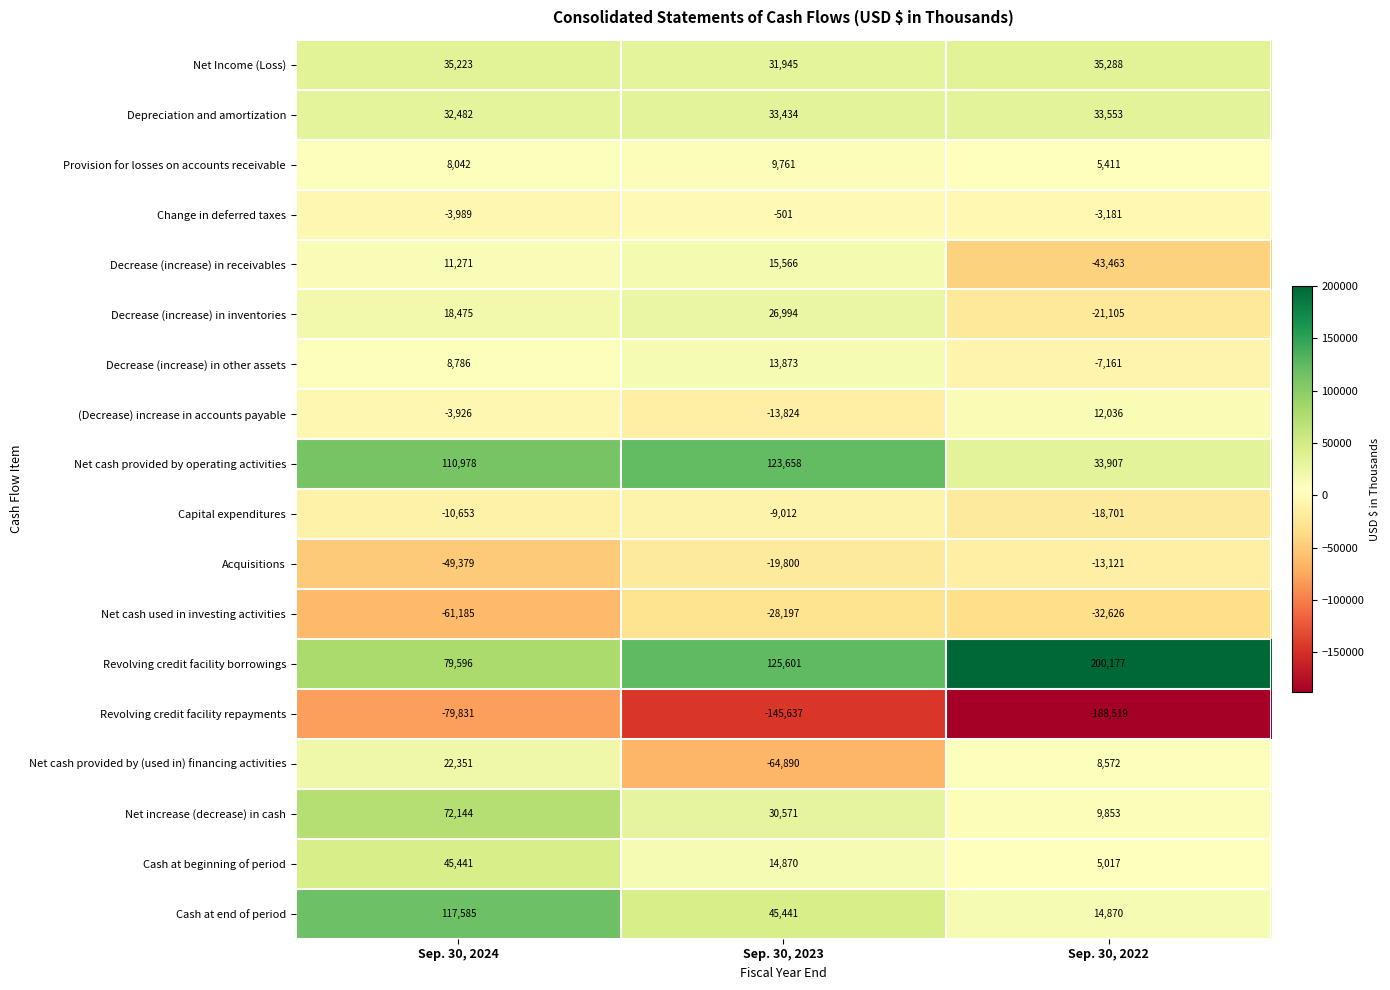

What is the maximum value shown in the chart?

200177